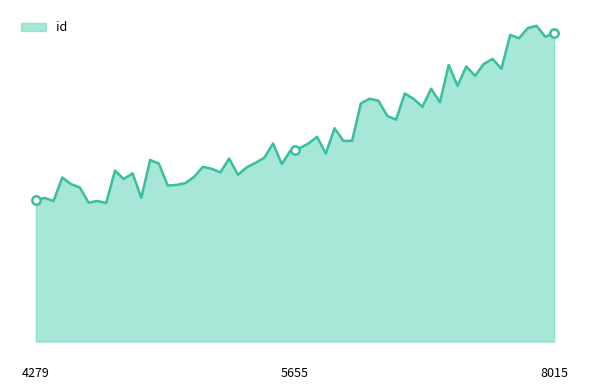

List the labels in order of value, largest first.

8015, 5655, 4279